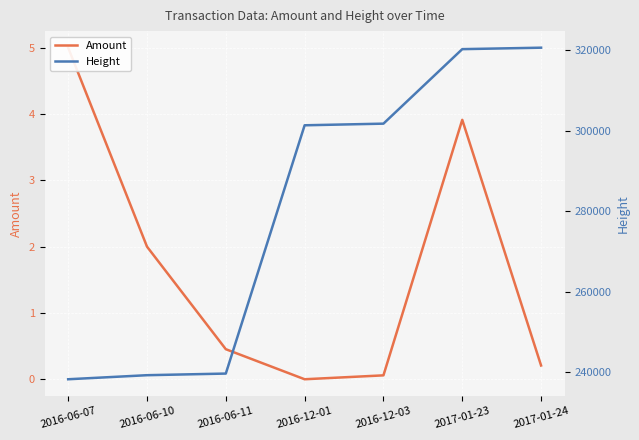

True or false: Height has more than 2 interior local peaks.

False